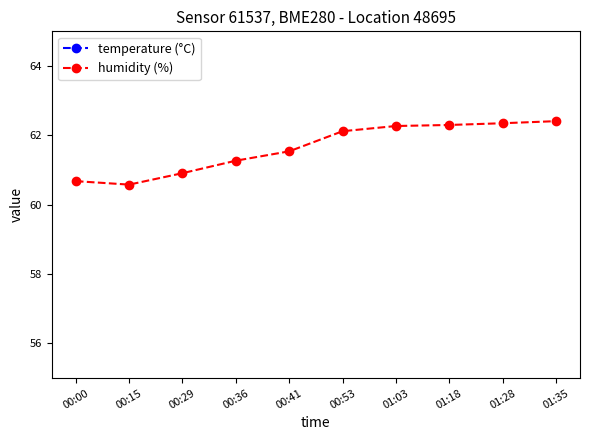

At 00:00, list the series in order from largest to smallest.

humidity (%), temperature (°C)